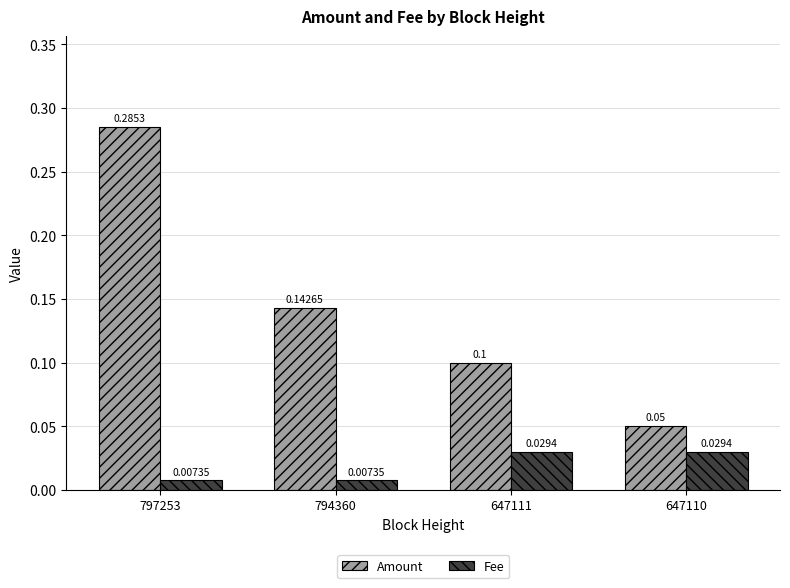

Count the number of categories in the chart.

4